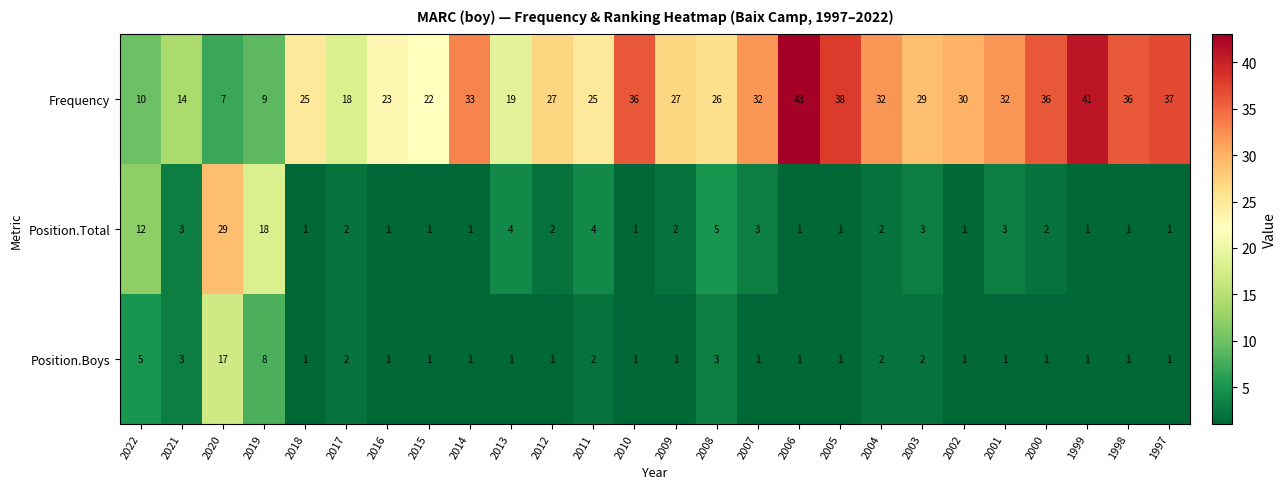

Which category has the highest value across all series?

2006